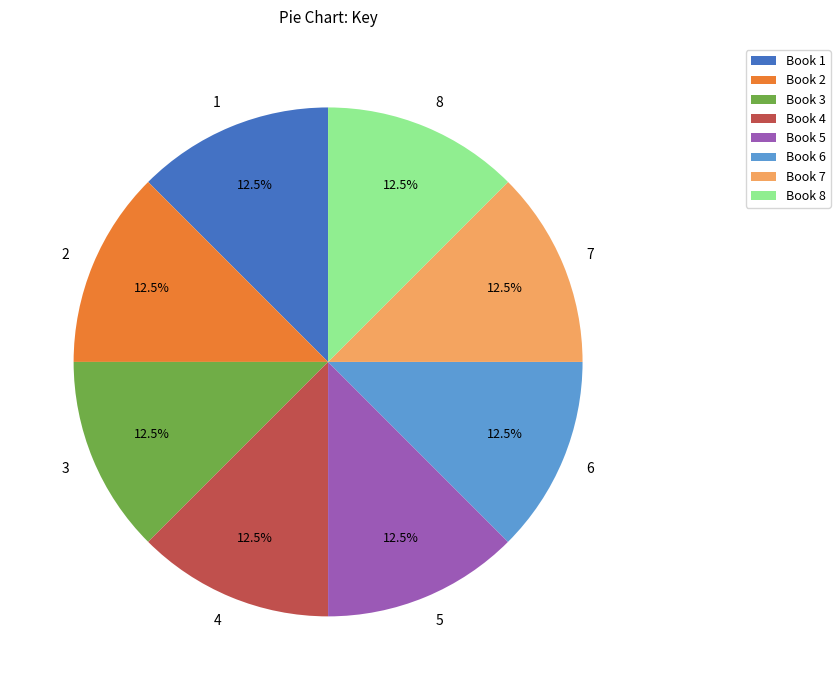

What is the ratio of the value at 6 to the value at 4?

1.0